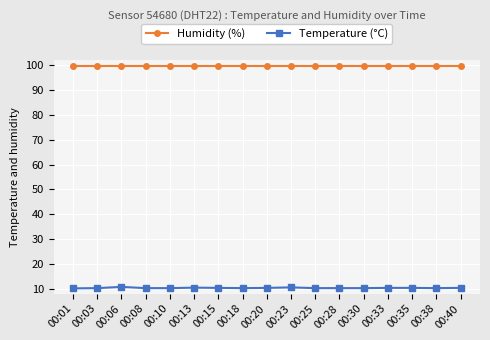

True or false: Humidity (%) has a value of 131.1 at 00:18.

False